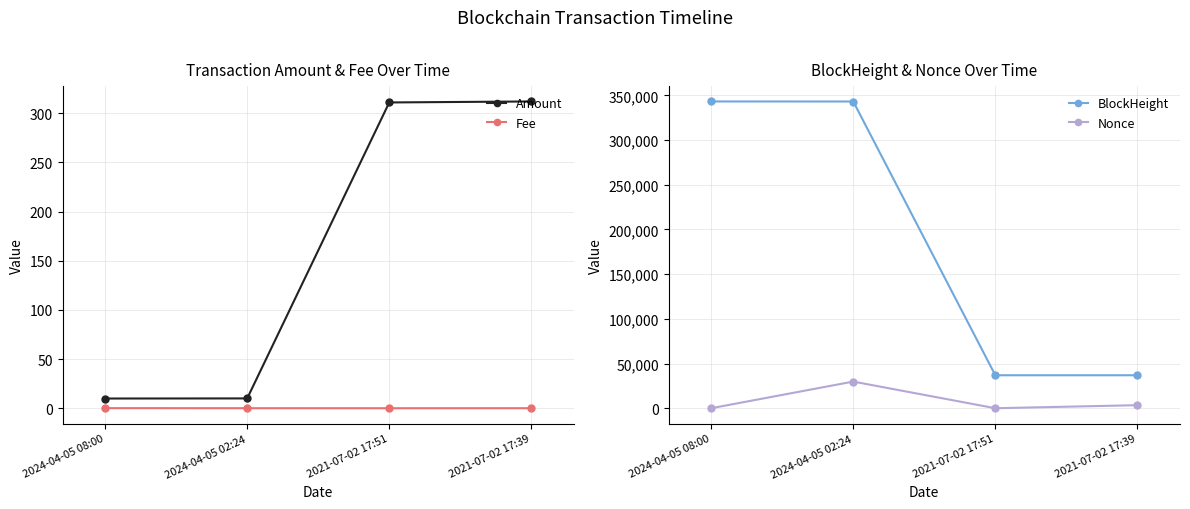

List the labels in order of Nonce value, largest first.

2024-04-05 02:24, 2021-07-02 17:39, 2024-04-05 08:00, 2021-07-02 17:51